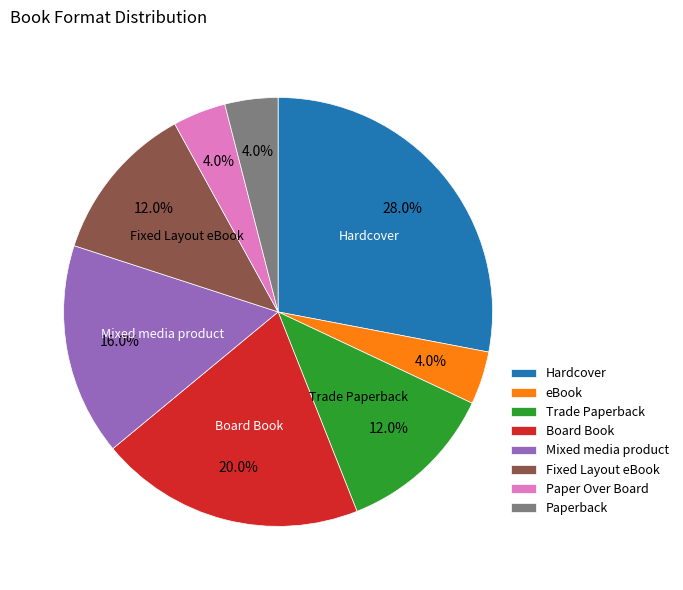

Does any single category account for the majority?

No